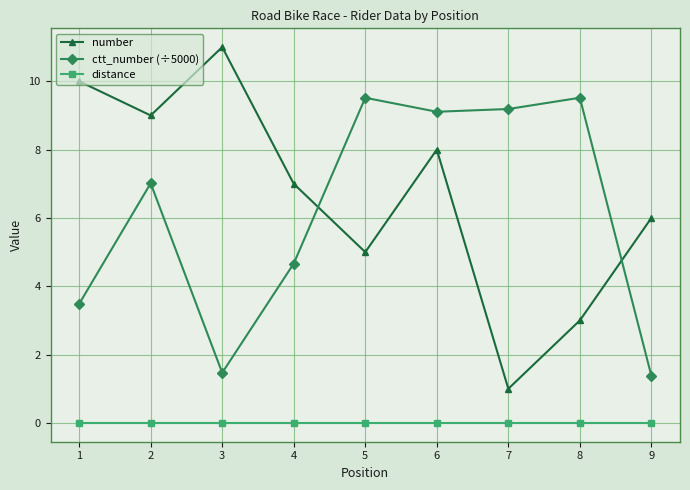

True or false: distance and number cross at least once.

False